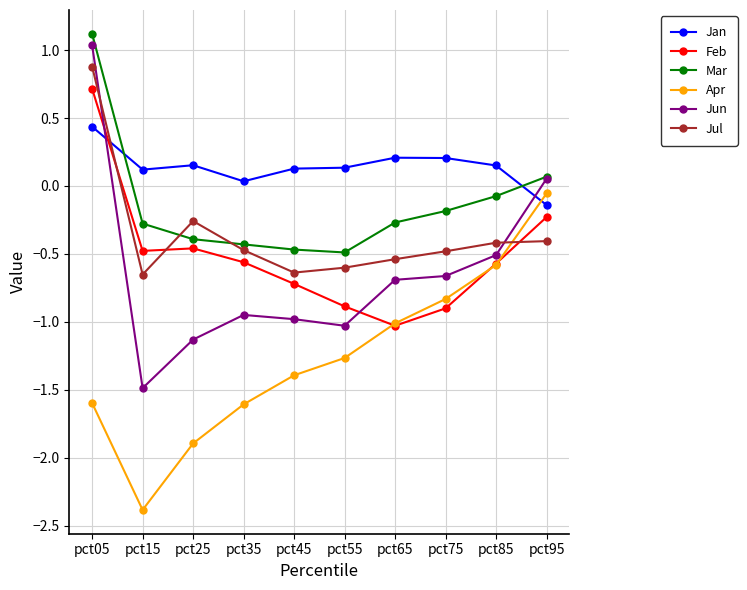

Is this an area chart (filled region under the line)?

No